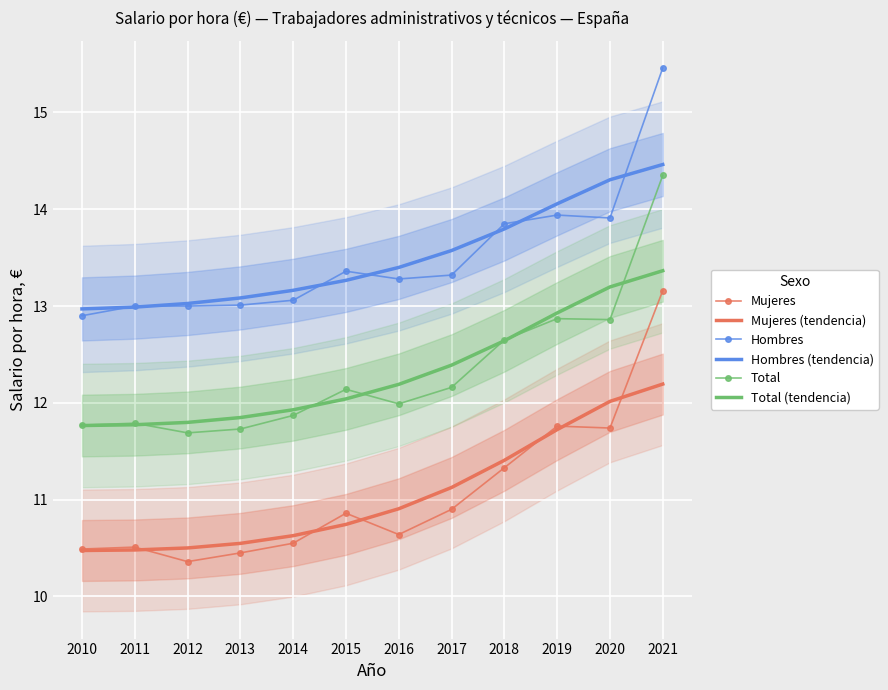

What is the highest value of the Mujeres (tendencia) series?

12.2